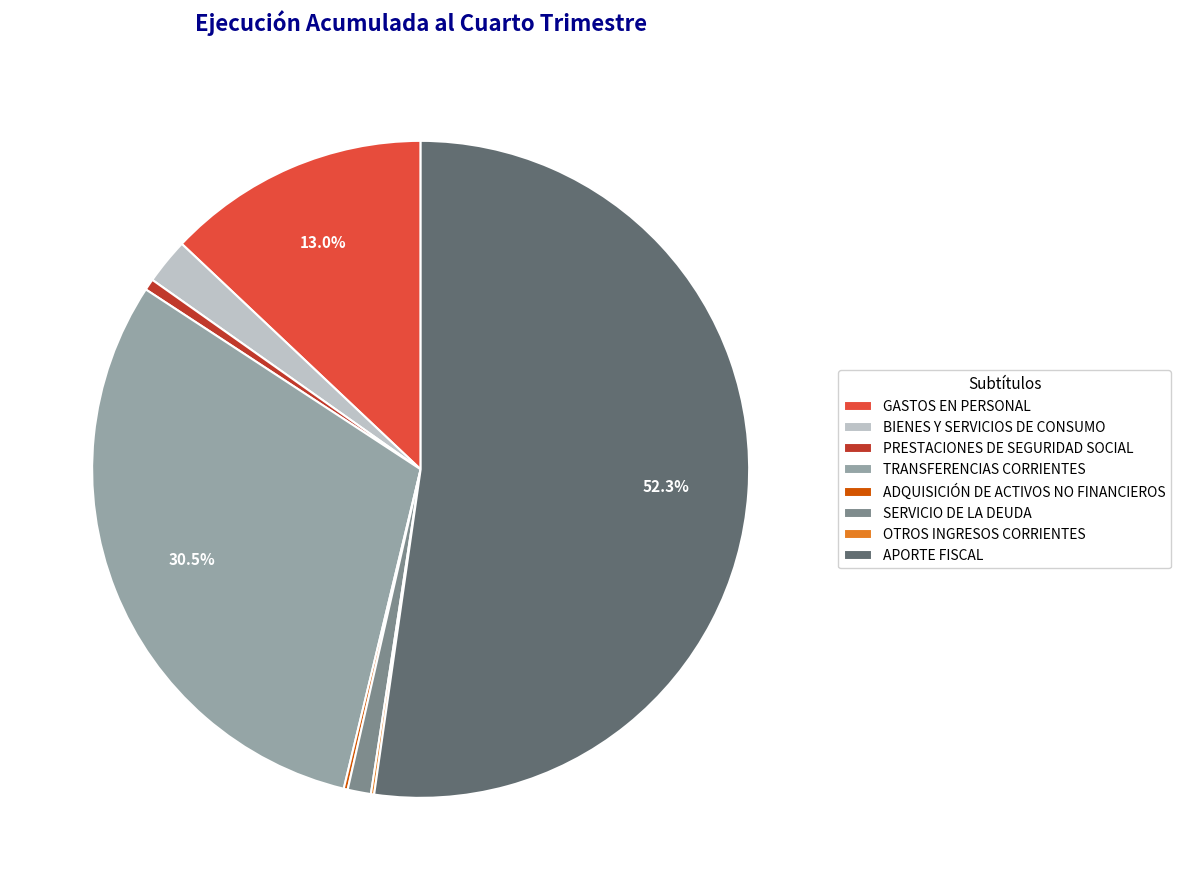

Approximately how many times larger is the value at BIENES Y SERVICIOS DE CONSUMO compared to PRESTACIONES DE SEGURIDAD SOCIAL?

4.0